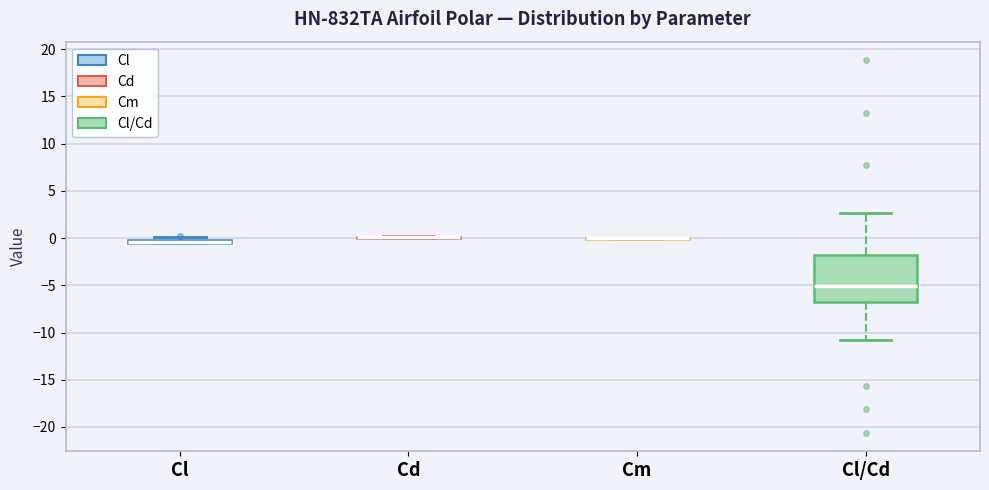

Comparing the boxes themselves (not the whiskers), which one is the tallest?

Cl/Cd